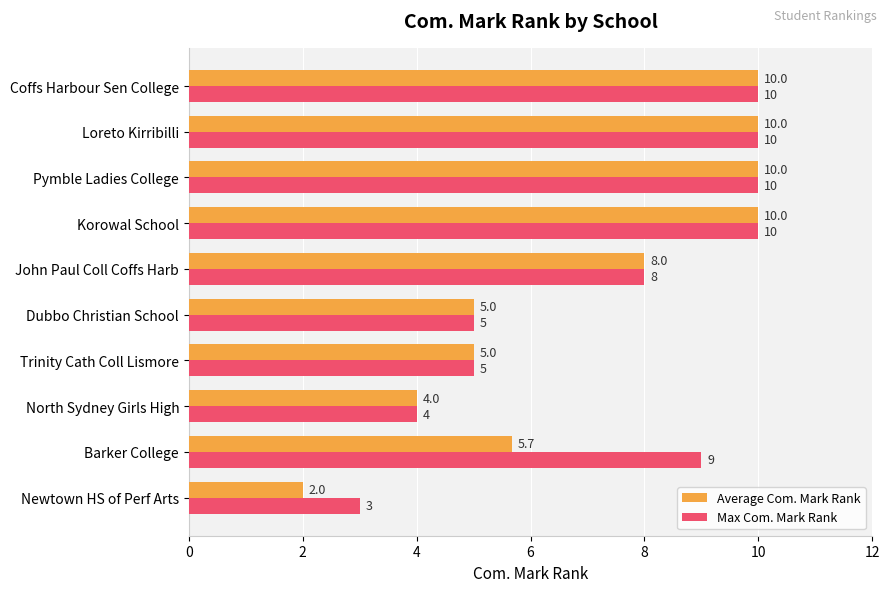

What is the difference between the maximum and minimum values in the Average Com. Mark Rank series?

8.0